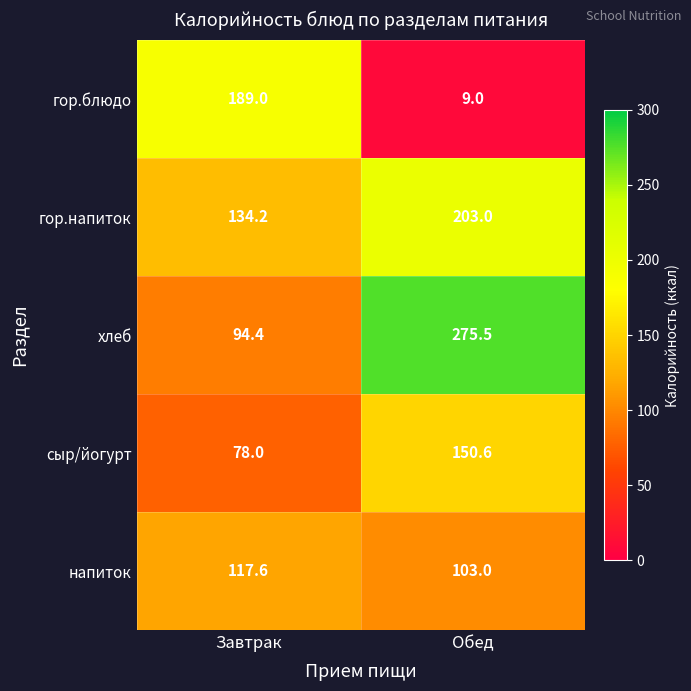

Read the гор.напиток value at Обед.

203.0